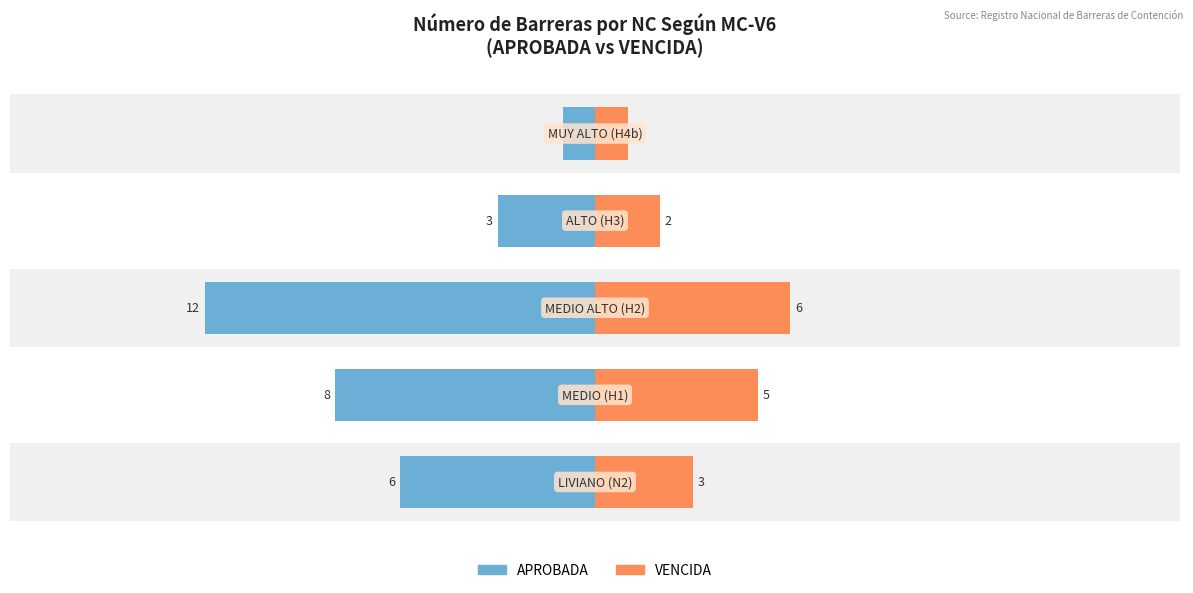

How many VENCIDA values are between 2 and 5?

3